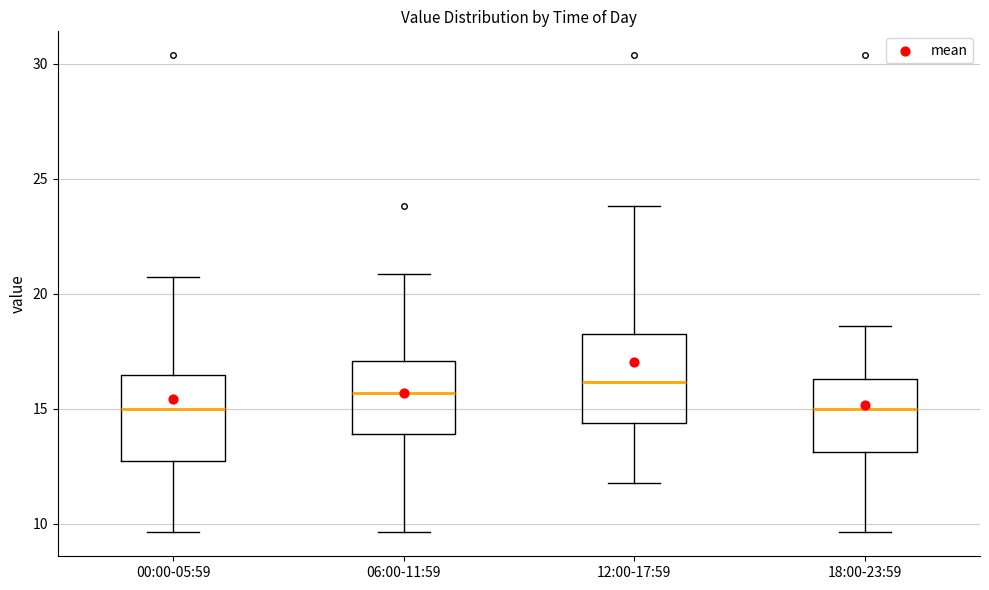

Reading left to right, transcribe this box plot: for each box, give where its median line is, the range the box spans, and where its two whiskers end, as read against the y-axis. The values are not printed on the chart, so give them approximately, as read against the axis.

00:00-05:59: median 15.0, box 12.5 to 16.5, whiskers 9.5 to 20.5
06:00-11:59: median 15.5, box 14.0 to 17.0, whiskers 9.5 to 21.0
12:00-17:59: median 16.0, box 14.5 to 18.5, whiskers 12.0 to 24.0
18:00-23:59: median 15.0, box 13.0 to 16.5, whiskers 9.5 to 18.5